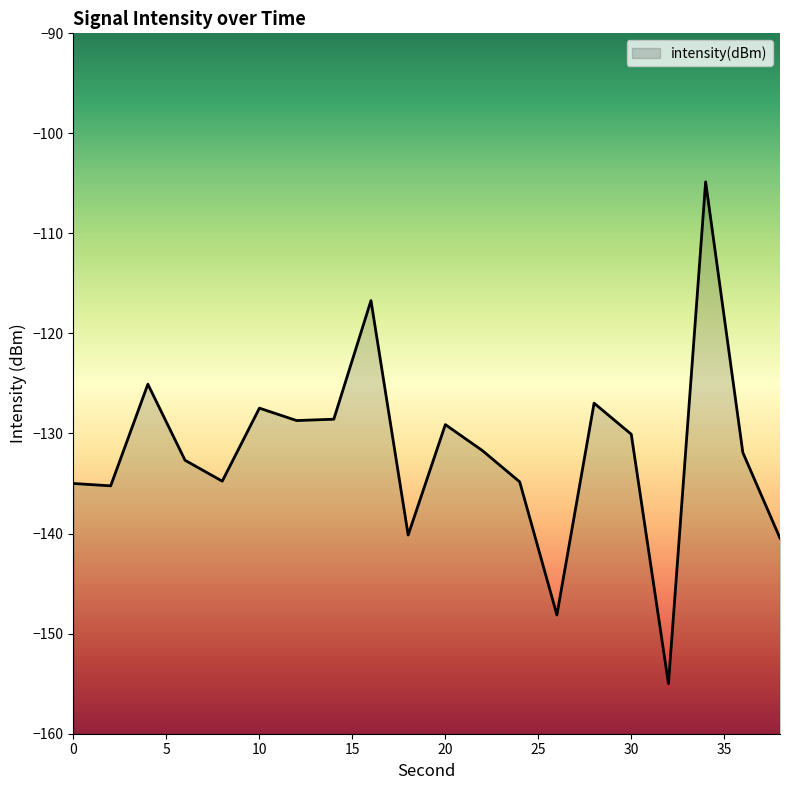

What is the value of the 8th point from the left?

-128.6